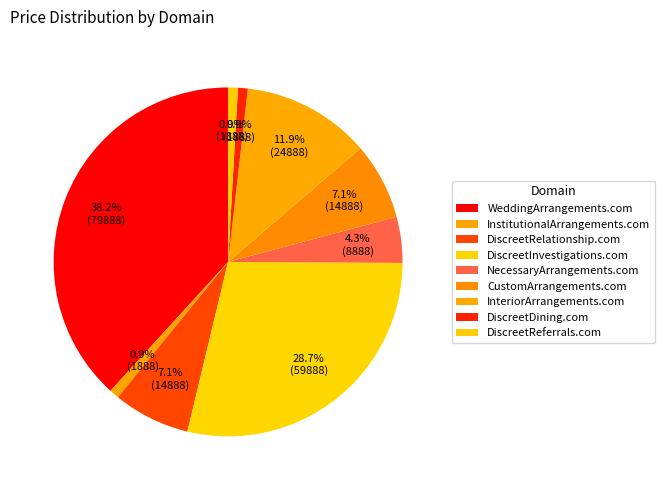

Is InstitutionalArrangements.com the majority of the pie?

No